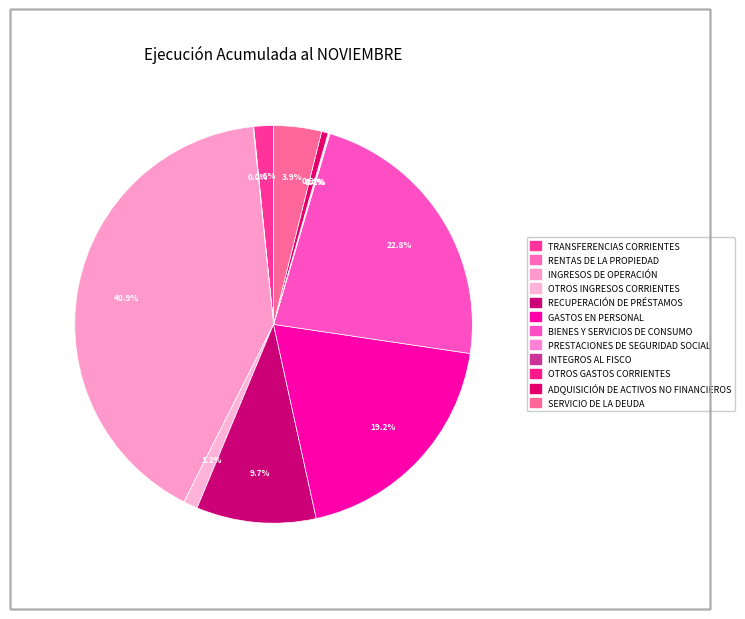

What is the smallest slice in the pie chart?

INTEGROS AL FISCO